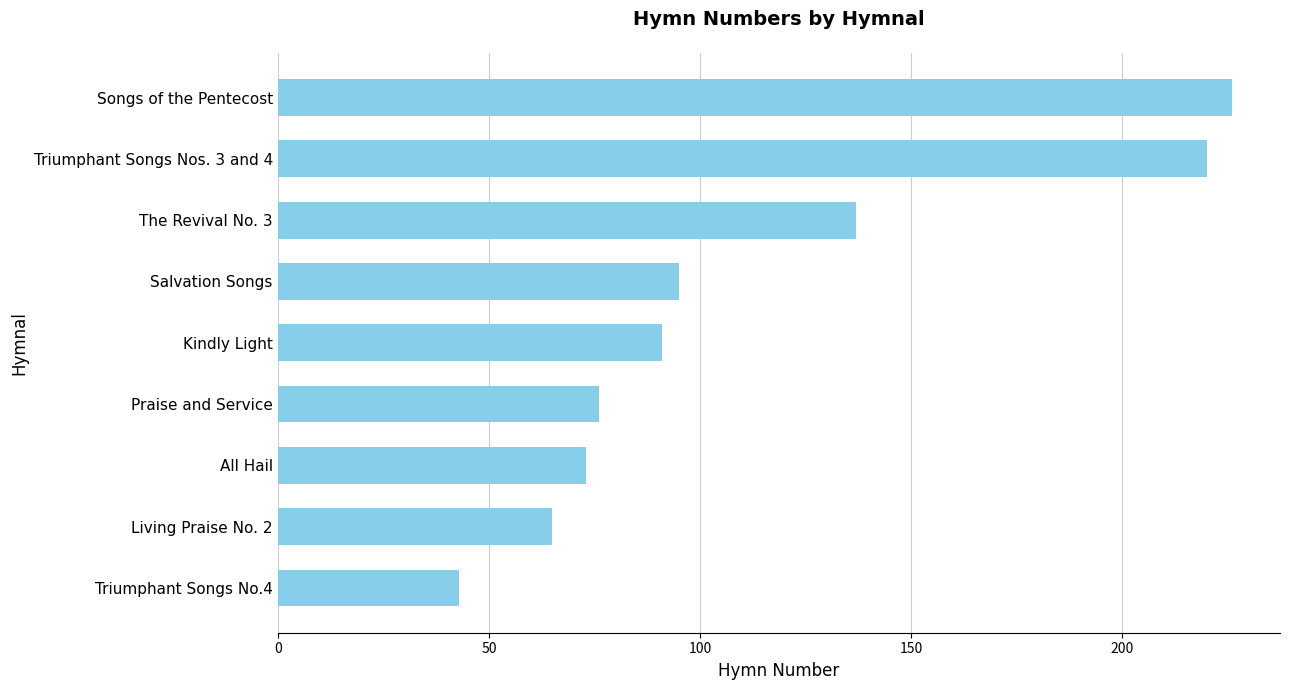

What is the sum of all values?

1026